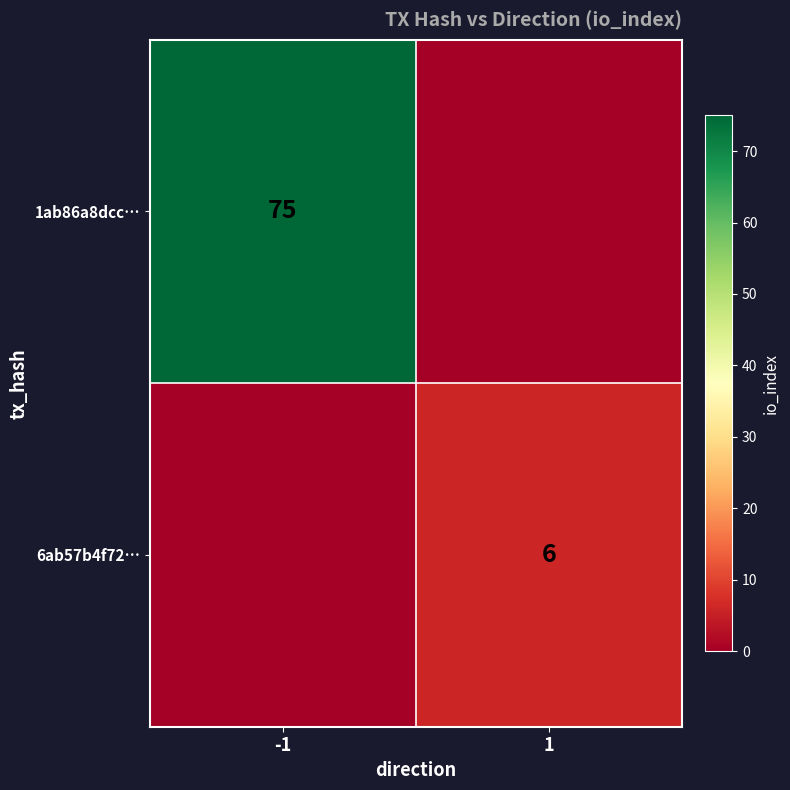

True or false: 6ab57b4f72… has a value of 8 at 1.

False